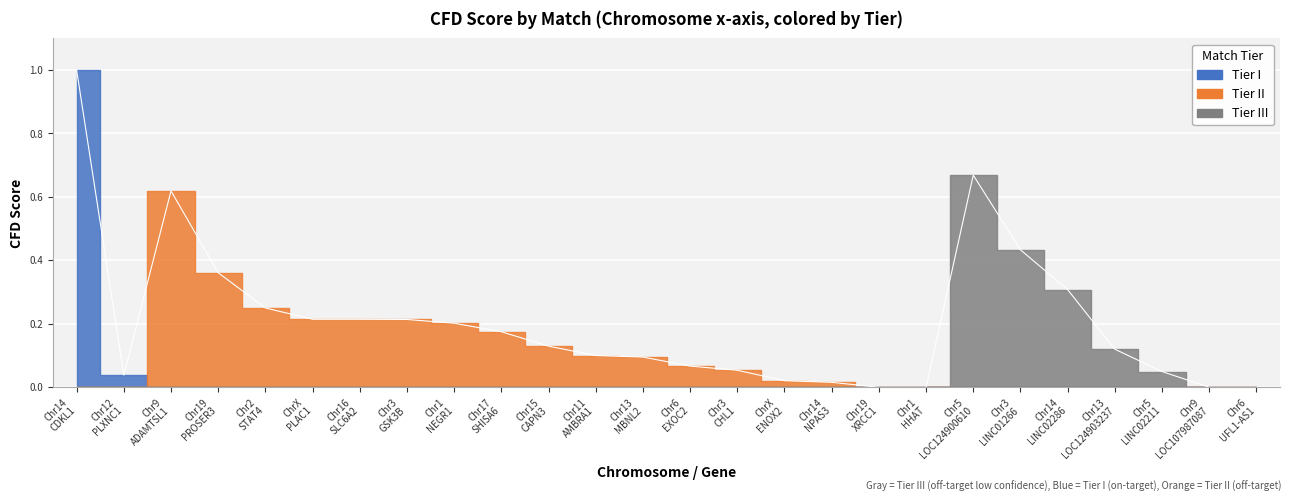

Which label corresponds to the largest value in the chart?

Chr14 CDKL1